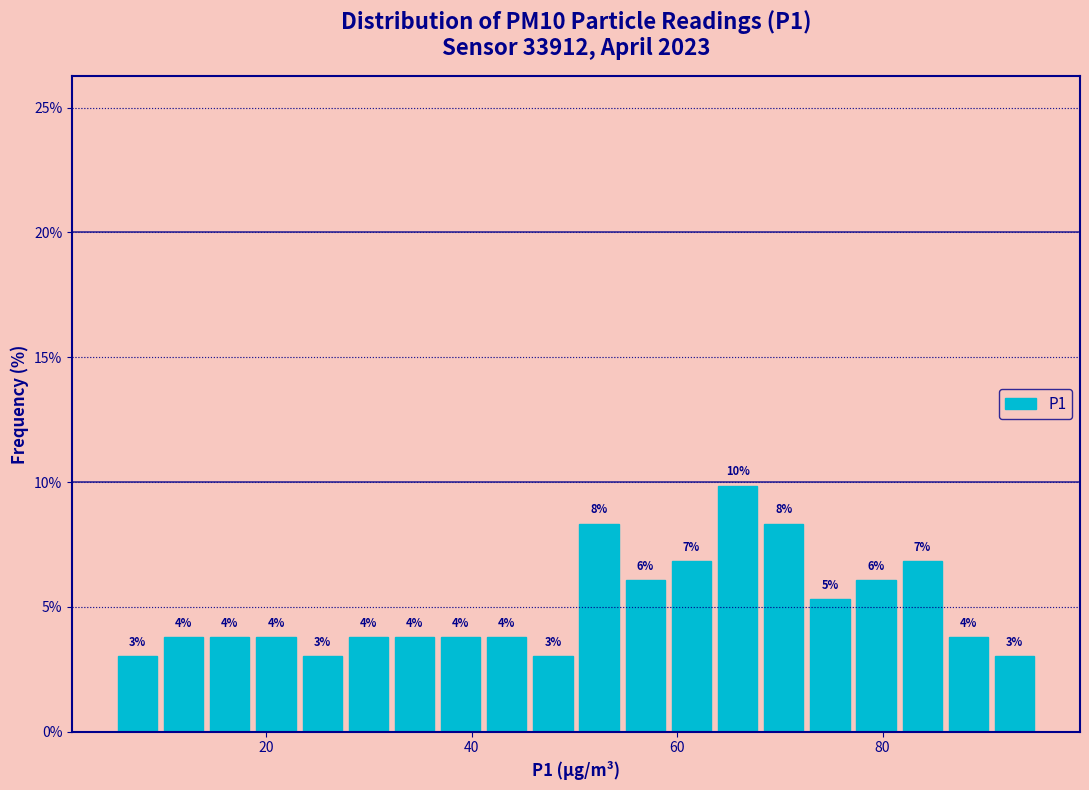

Around what value on the x-axis is the tallest bar? Give the approximate position of its centre, as read against the axis.

66